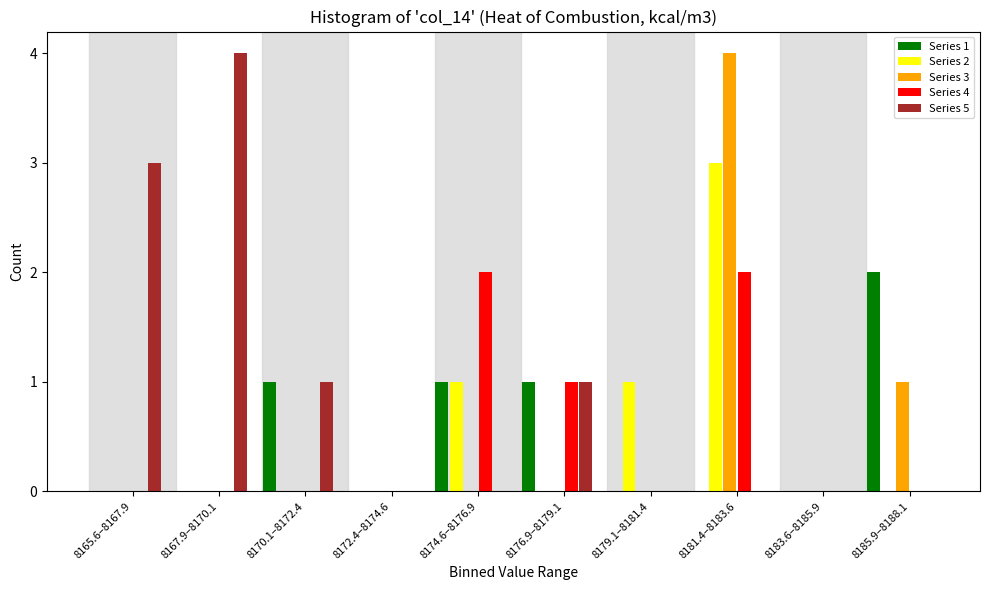

Between 8167.9–8170.1 and 8183.6–8185.9, which series saw the biggest shift?

Series 5